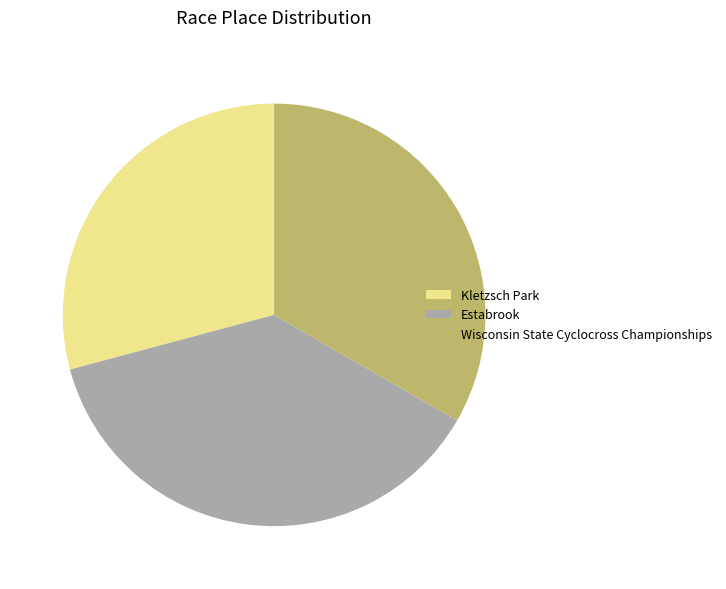

Between Kletzsch Park and Wisconsin State Cyclocross Championships, which is larger?

Wisconsin State Cyclocross Championships